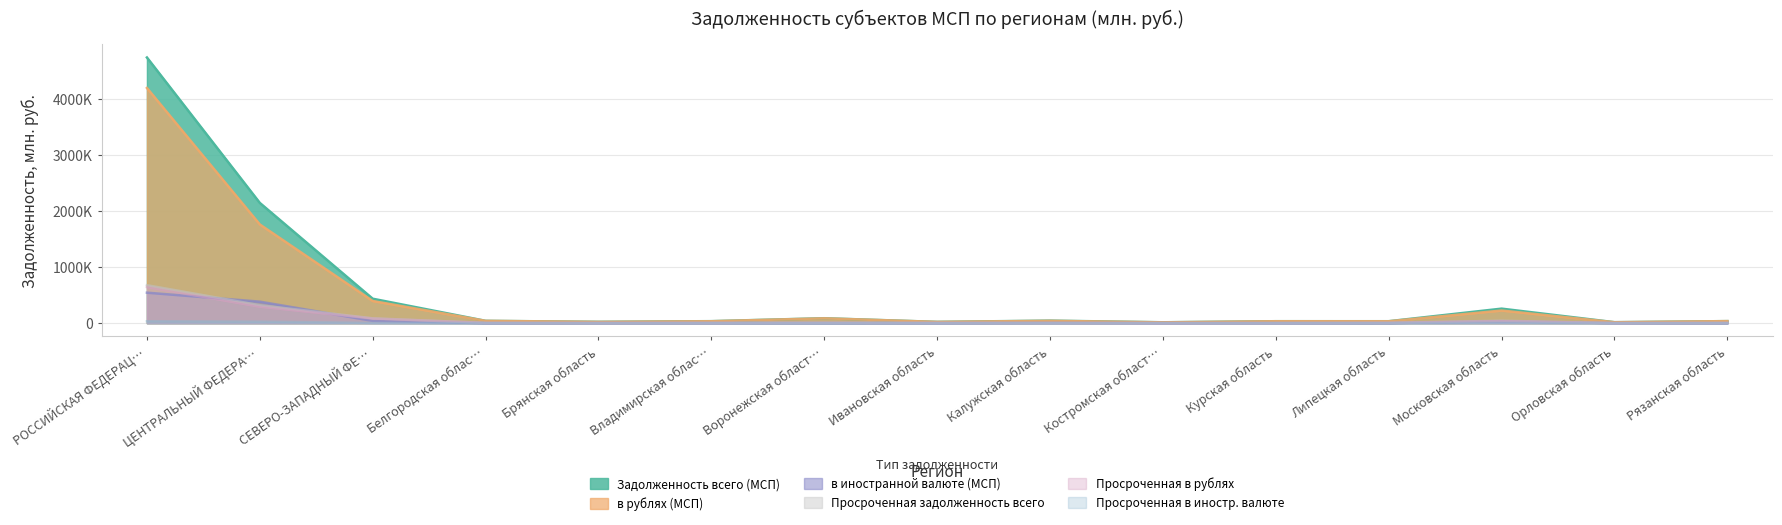

True or false: в рублях (МСП) has more than 0 interior local peaks.

True